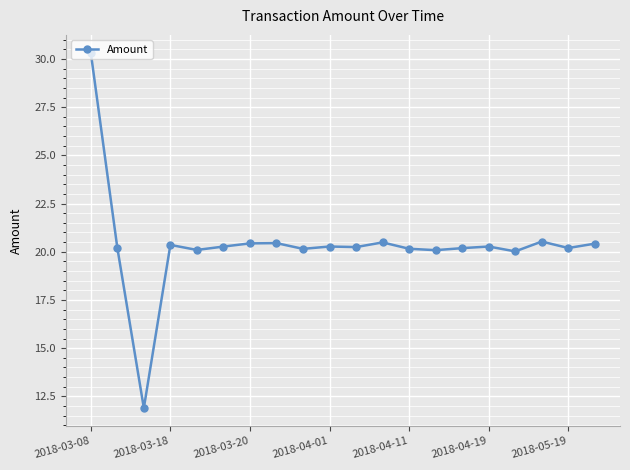

What is the smallest value displayed?

11.9